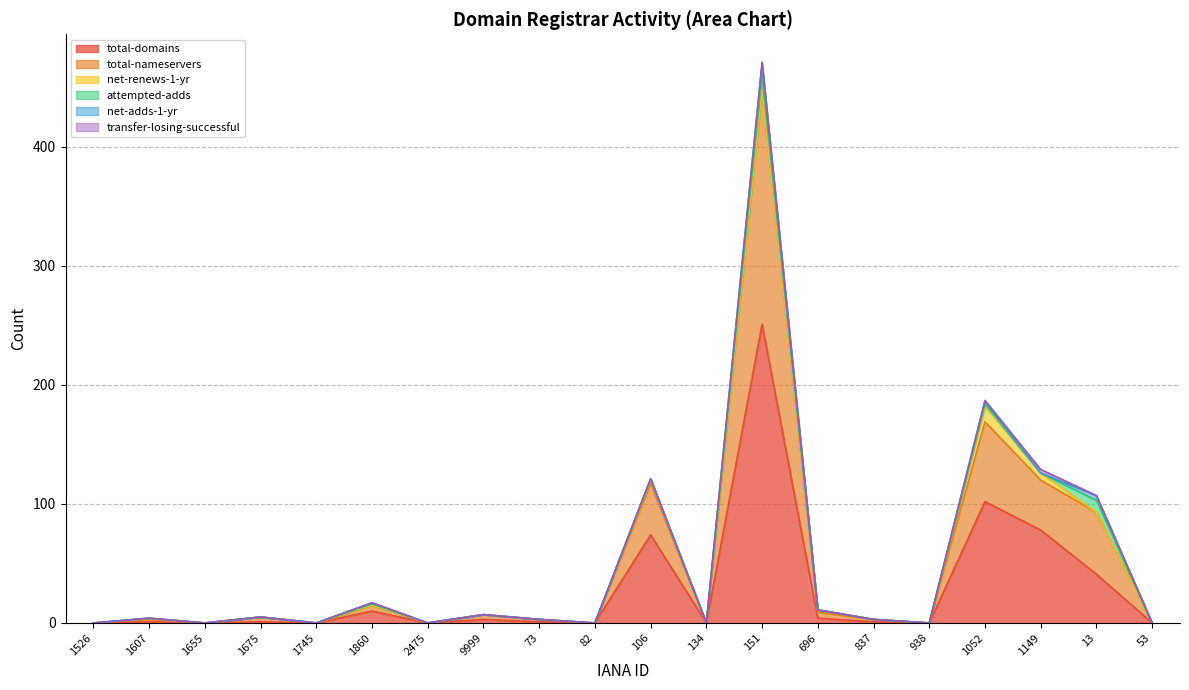

How many lines are shown in the chart?

6